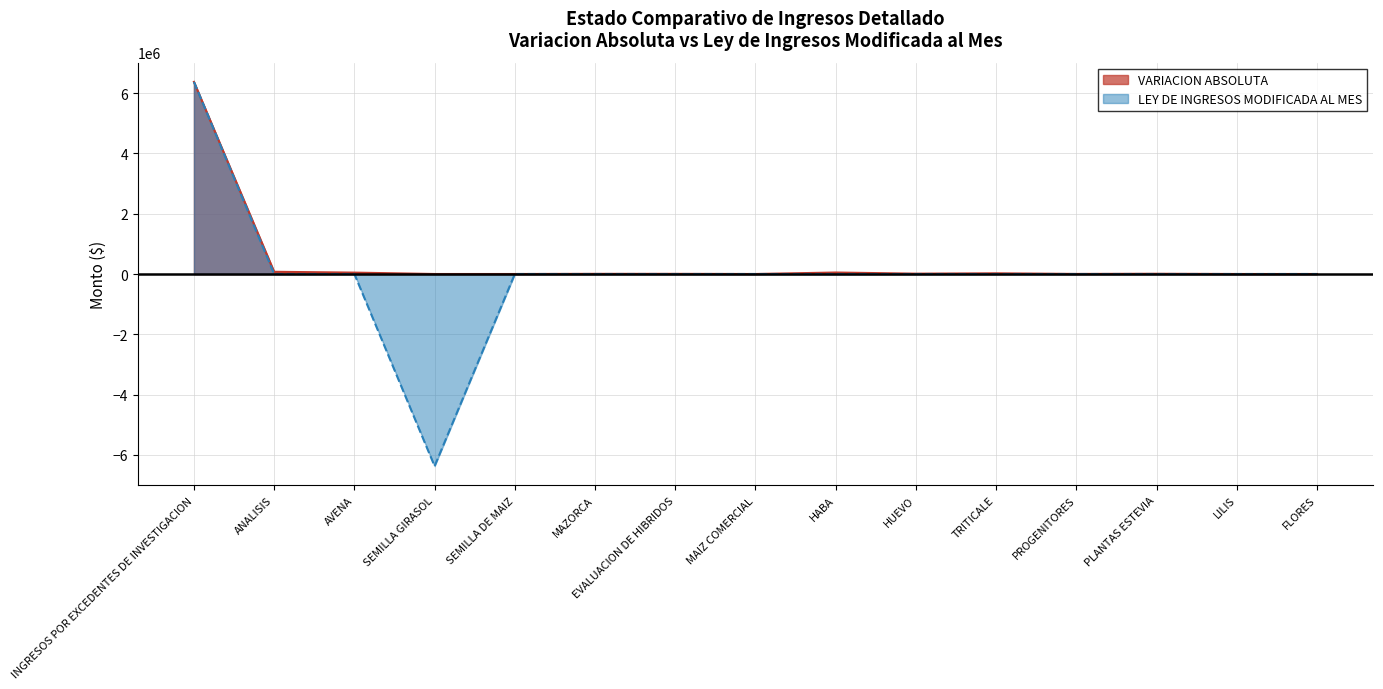

What is the difference between the second highest and second lowest values in the VARIACION ABSOLUTA series?

73329.8